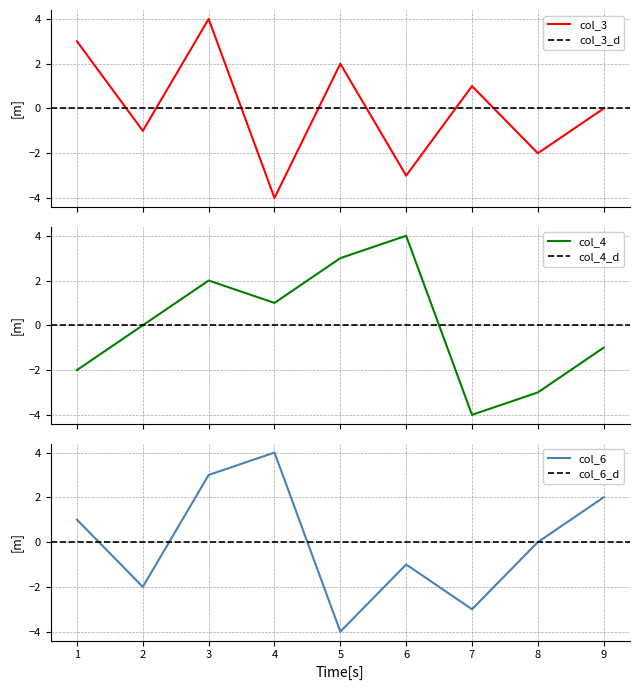

In col_3, how many points are lower than both neighbors (excluding endpoints)?

4